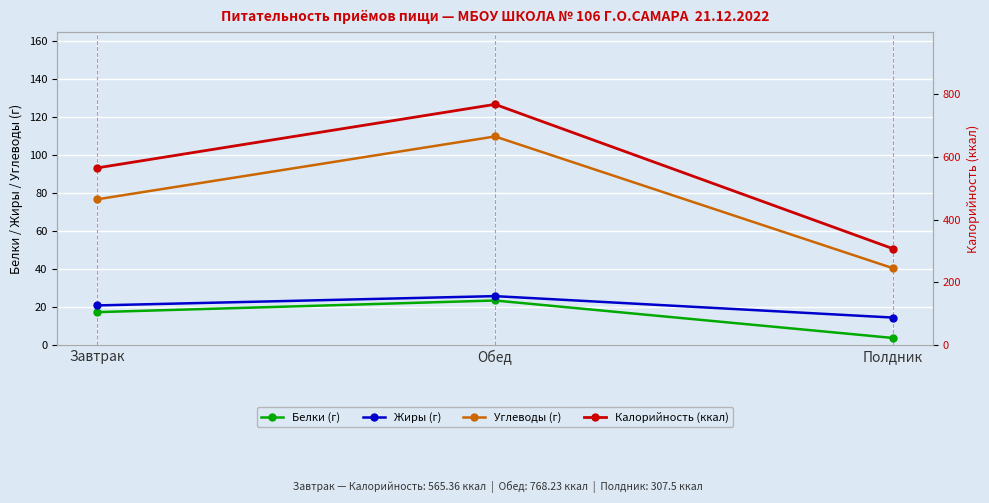

What is the approximate value of Белки (г) at Обед?

23.5